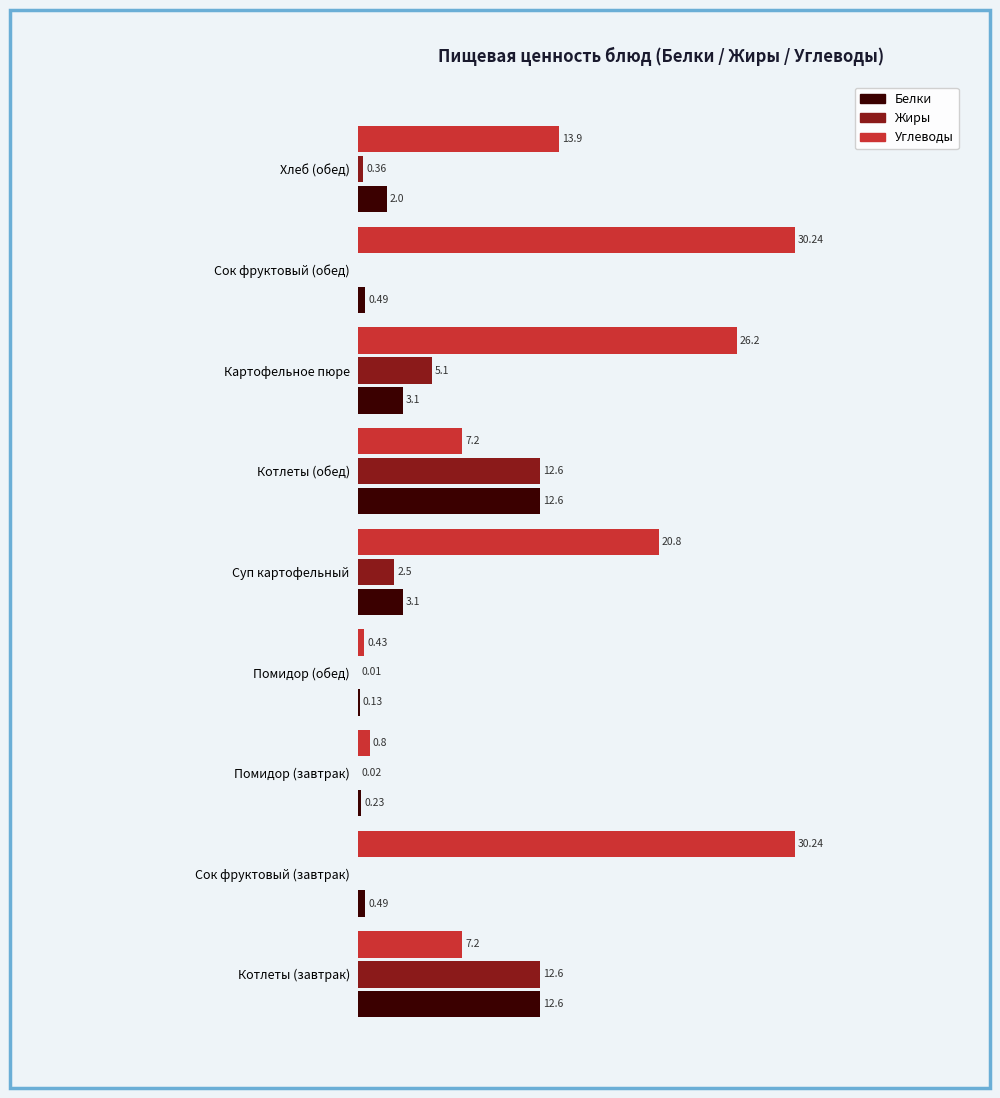

Which series has the largest total across all categories?

Углеводы